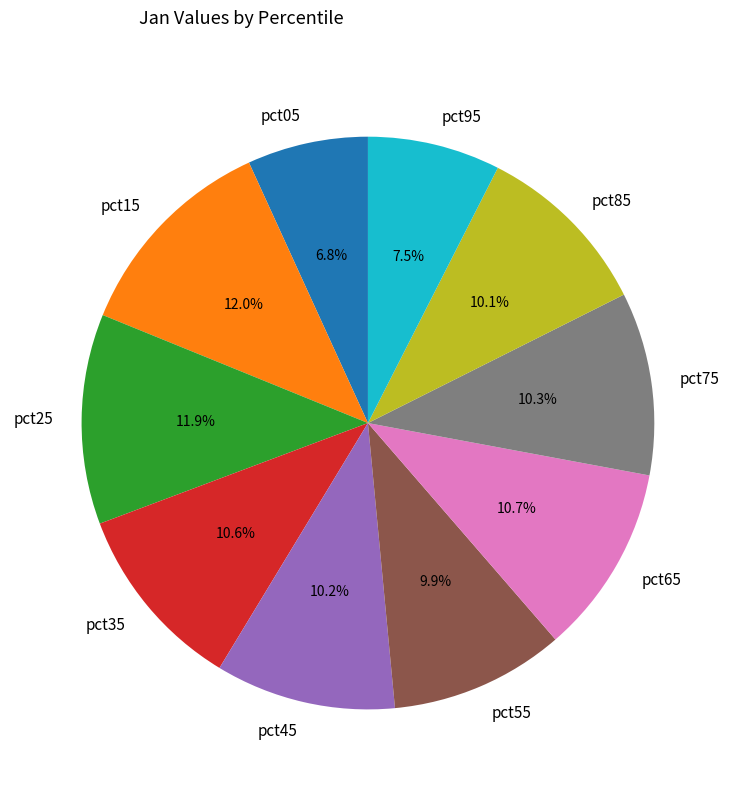

Which has a higher value, pct95 or pct85?

pct85